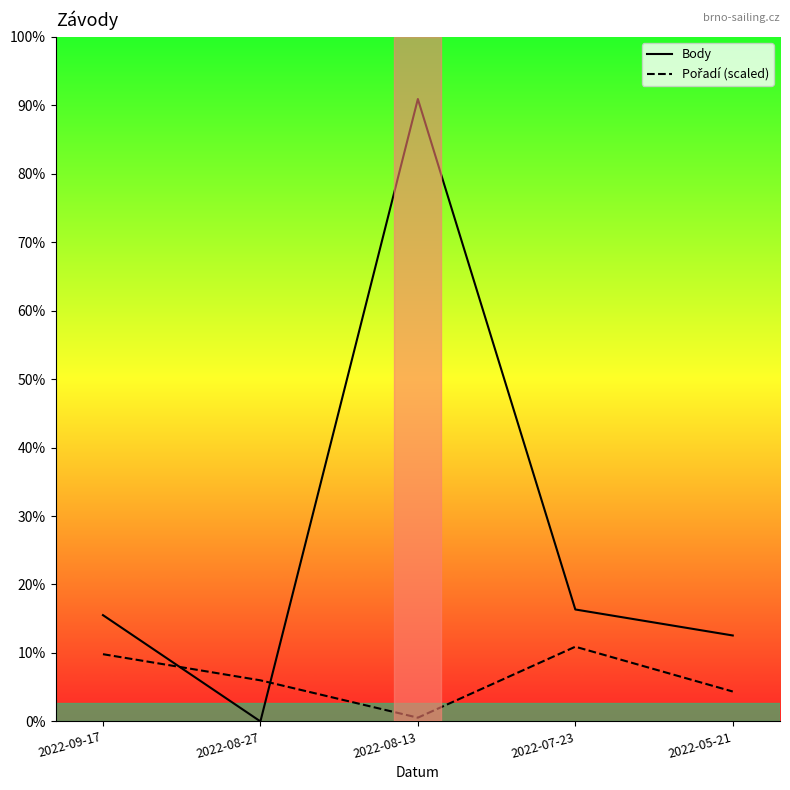

Rank the categories by Body value from lowest to highest.

2022-08-27, 2022-05-21, 2022-09-17, 2022-07-23, 2022-08-13